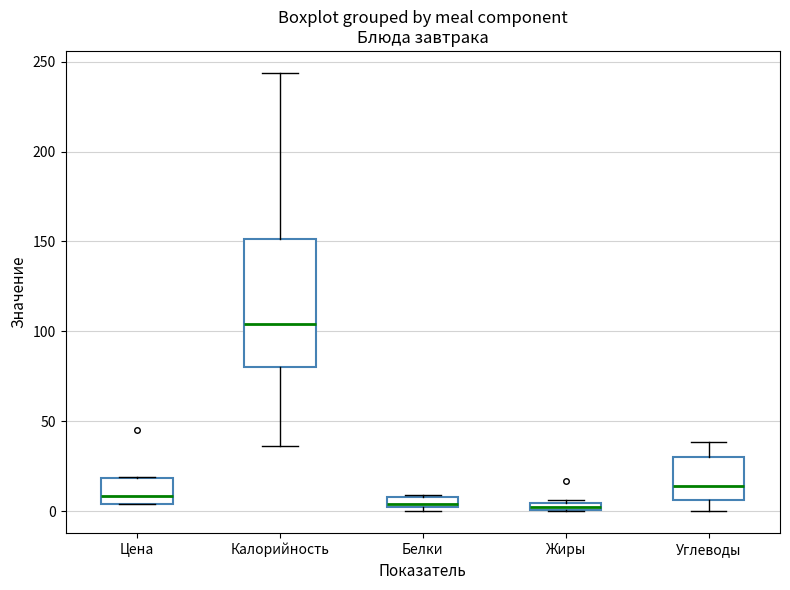

Which box is the tallest, from its lower edge to its upper edge?

Калорийность